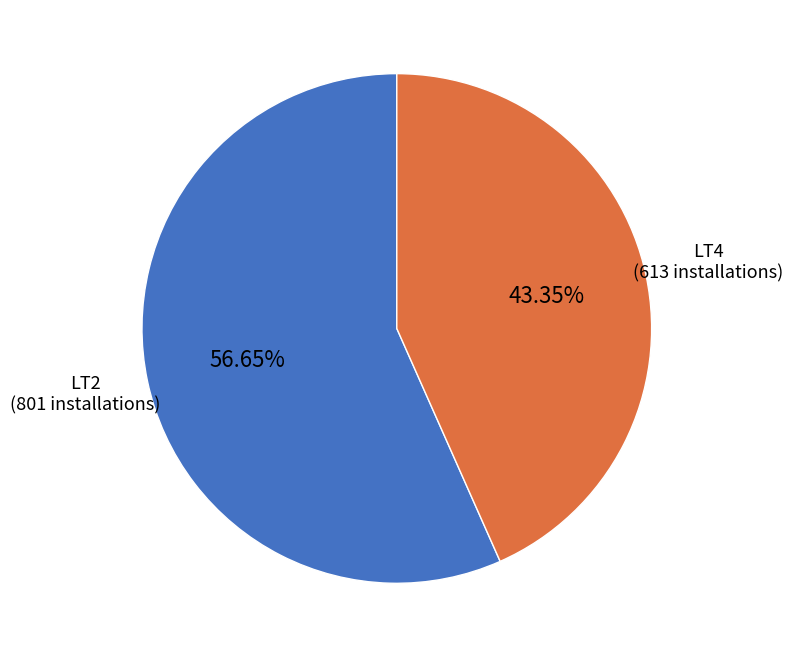

Does any single category account for the majority?

Yes